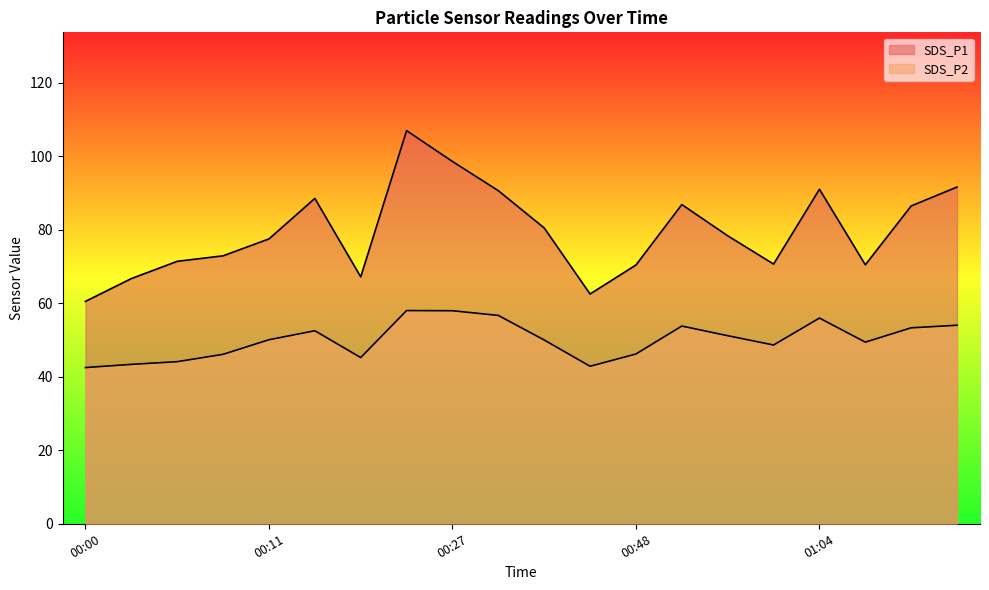

True or false: SDS_P1 and SDS_P2 cross at least once.

False